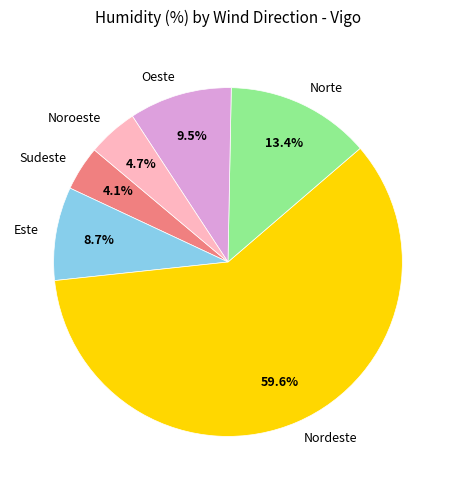

What is the ratio of the value at Este to the value at Oeste?

0.9